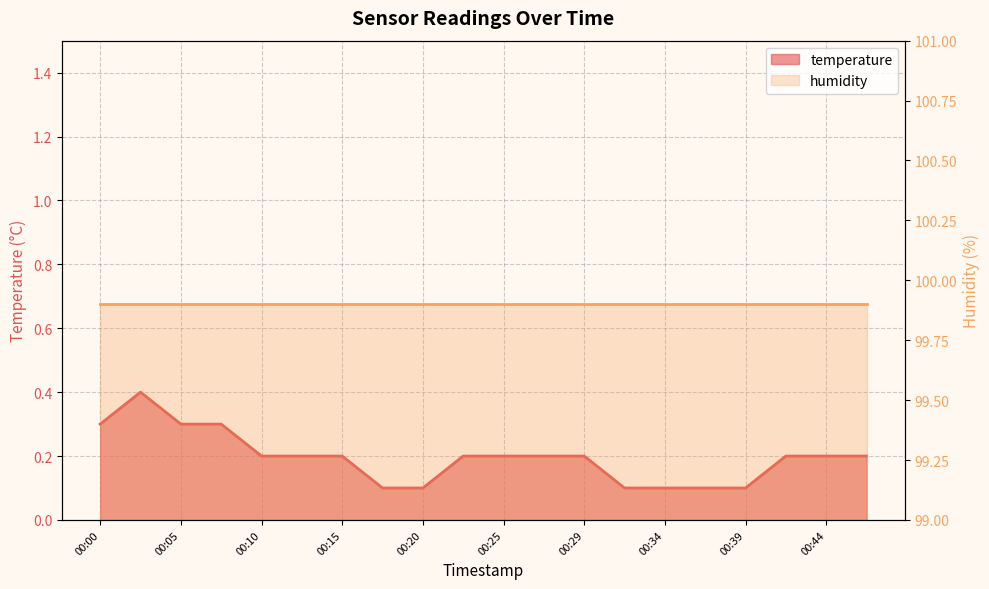

Between 00:29 and 00:08, which is larger?

00:08